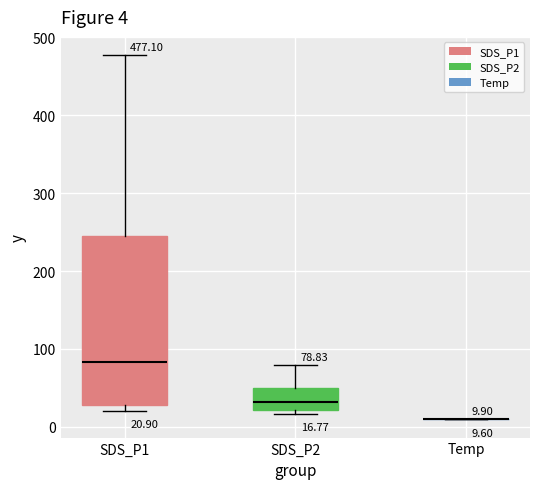

Comparing the boxes themselves (not the whiskers), which one is the tallest?

SDS_P1